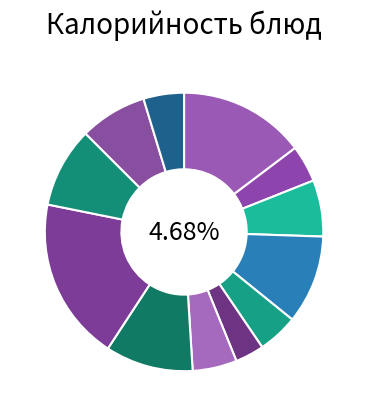

To the nearest percent, what percentage of the pie is Яблоко (завтрак)?

10%